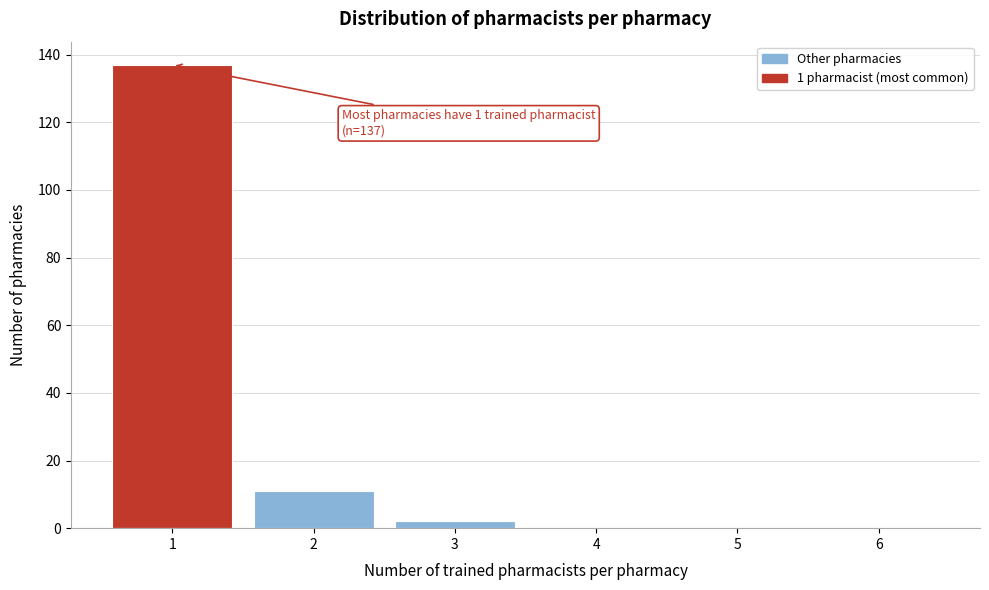

Reading right to left, what are all the values shown in this chart?

6=0	5=0	4=0	3=2	2=11	1=137